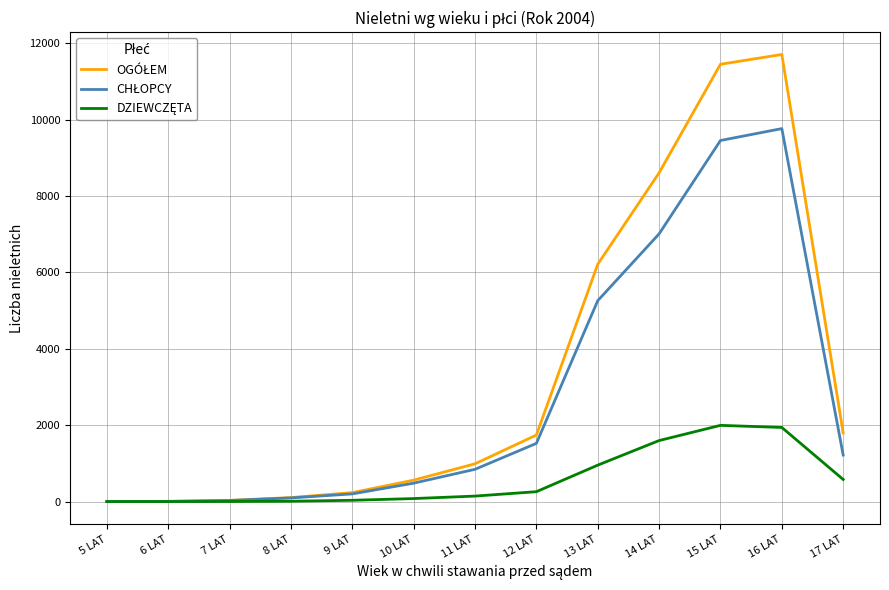

What is the total value across all series at 12 LAT?

3525